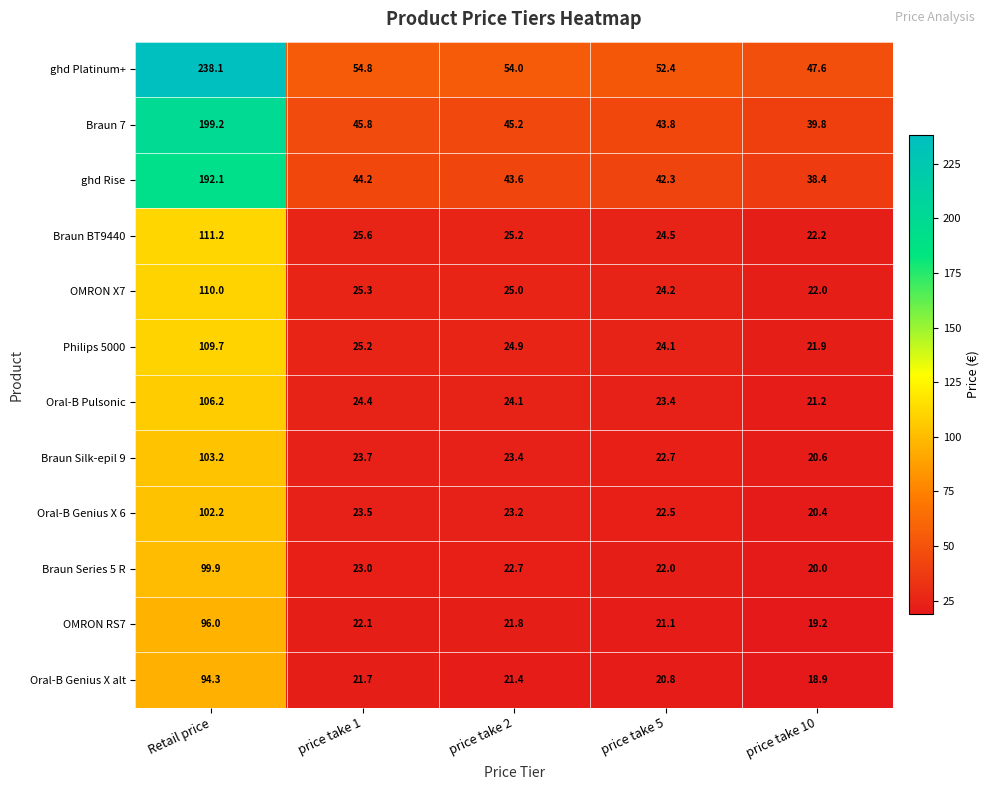

Which series has the widest spread of values?

ghd Platinum+